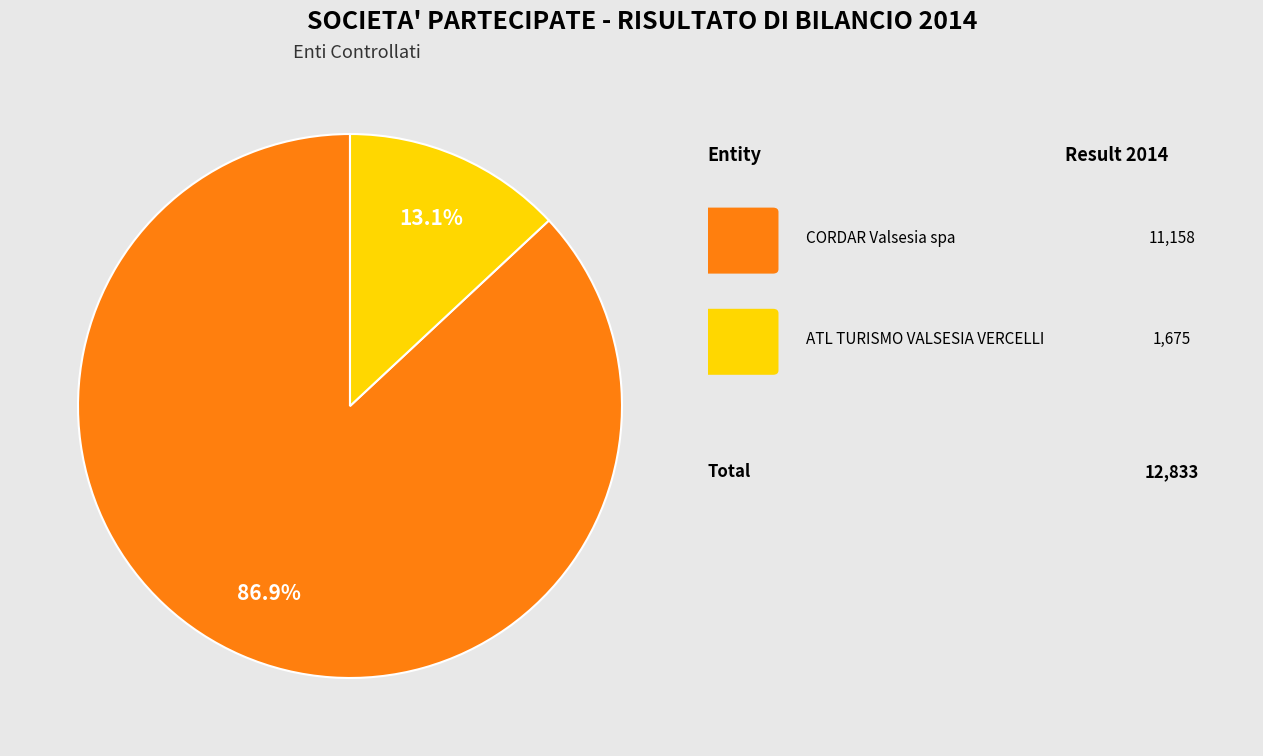

To the nearest percent, what is the difference between the largest and smallest slice percentages?

74%